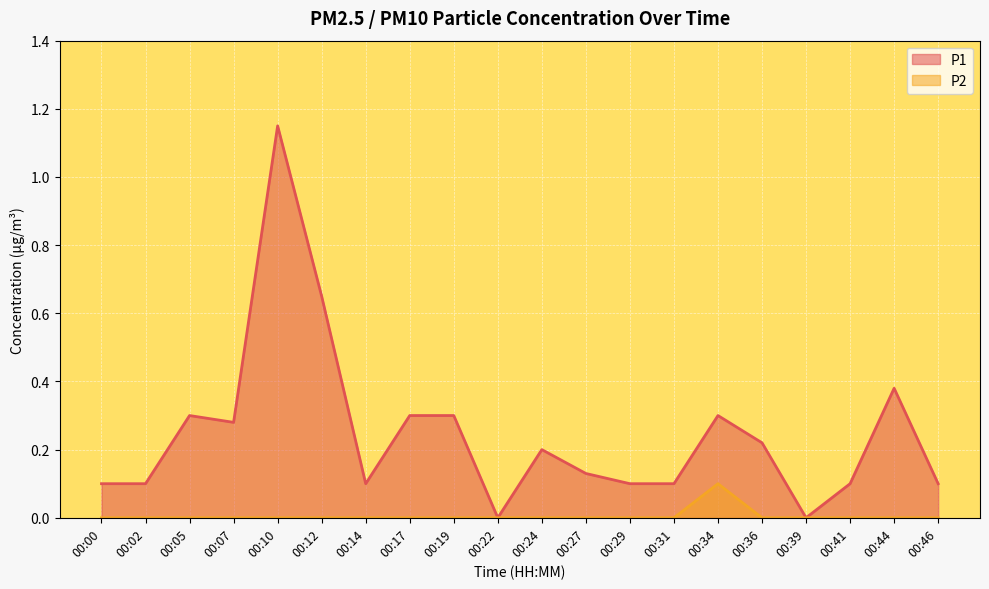

What is the total value across all series at 00:27?

0.1